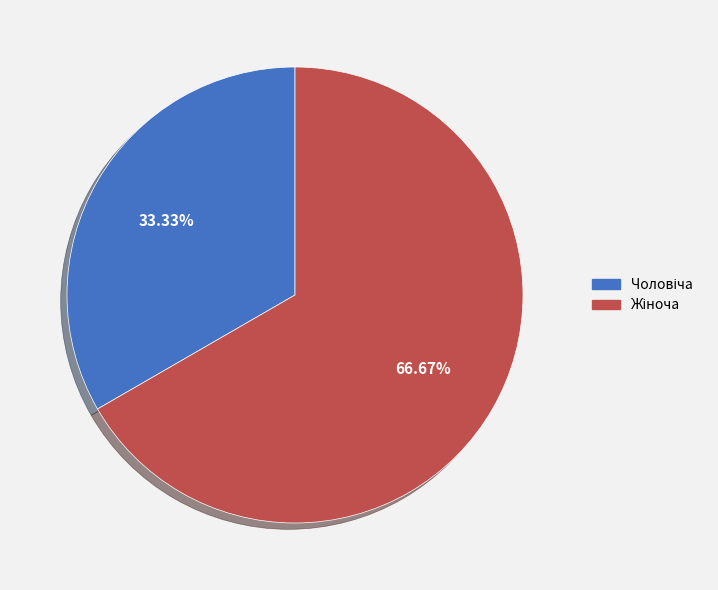

Is there any slice that represents more than half of the pie?

Yes